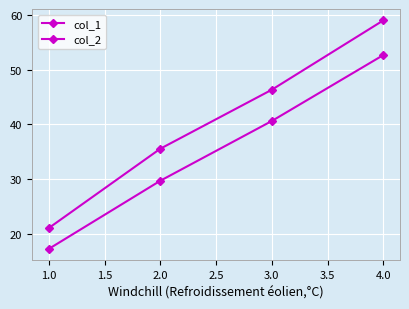

True or false: col_1 and col_2 intersect in this chart.

False